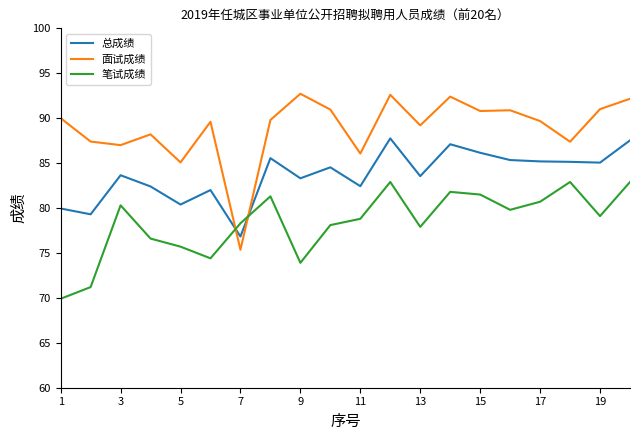

Rank the series by their average value, from highest to lowest.

面试成绩, 总成绩, 笔试成绩